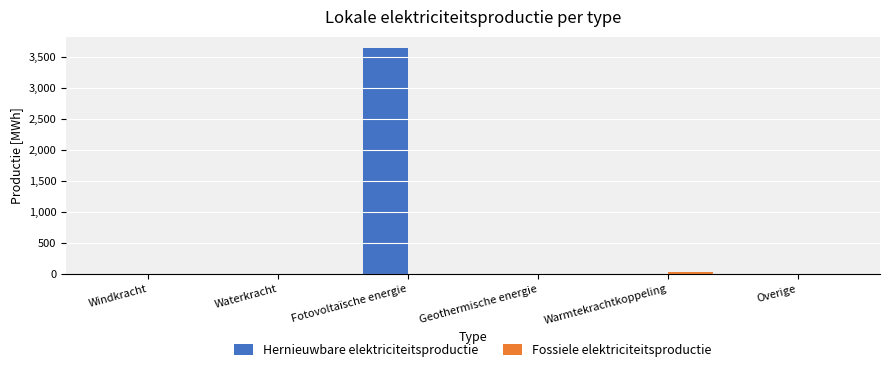

Which series has the largest total across all categories?

Hernieuwbare elektriciteitsproductie